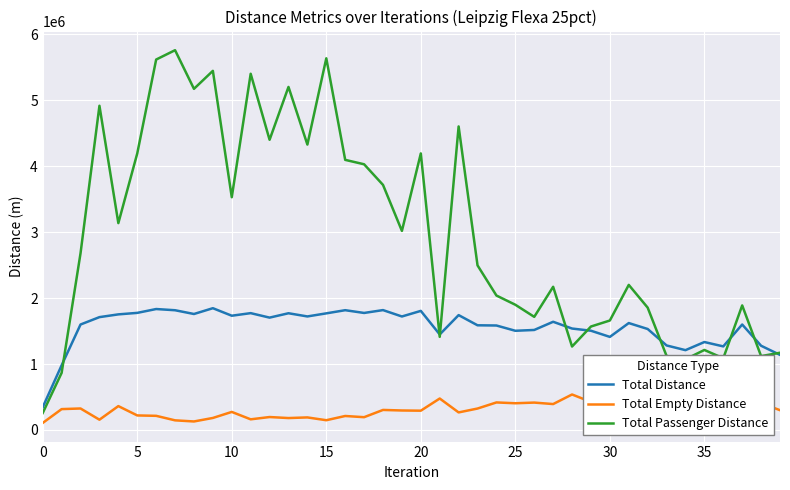

What is the sum of all Total Distance values?

62559737.3